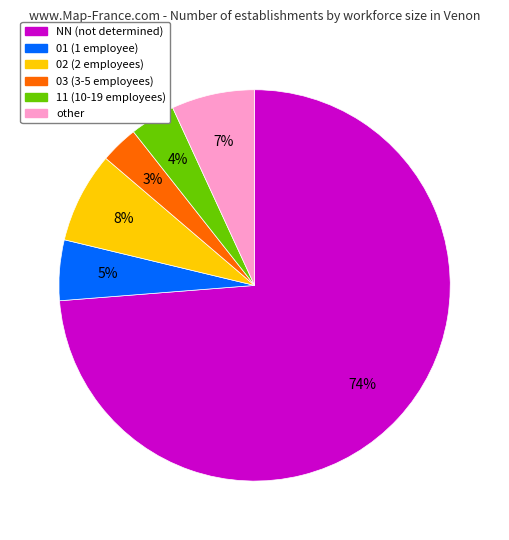

Which category has the smallest portion of the pie?

03